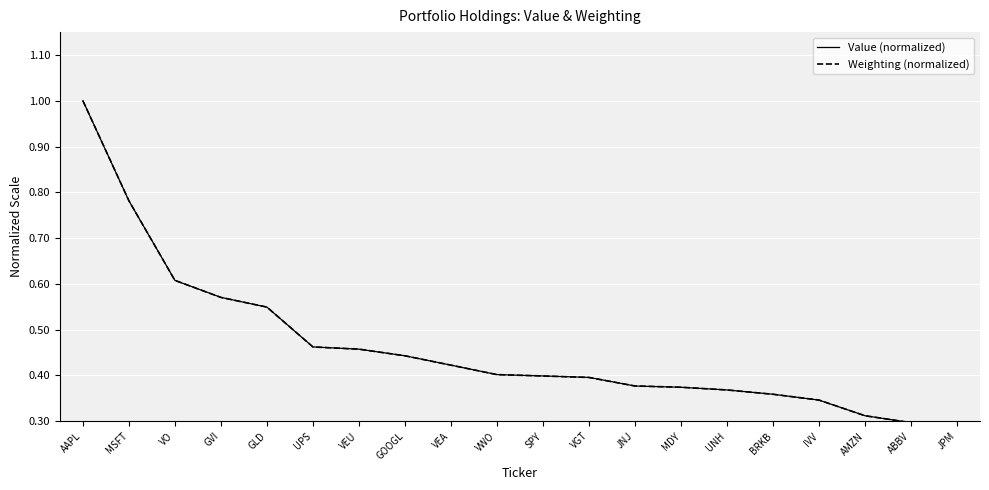

Between GVI and SPY, which series saw the biggest shift?

Value (normalized)